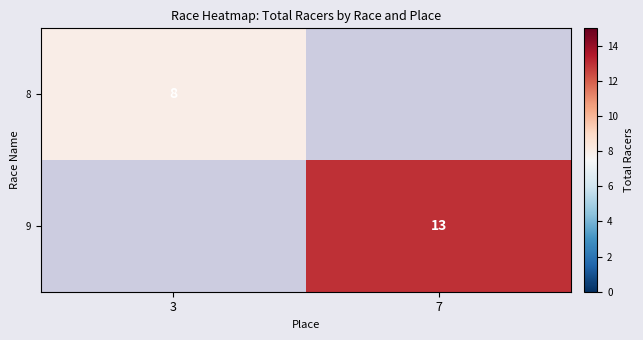

How many categories are shown in the chart?

2